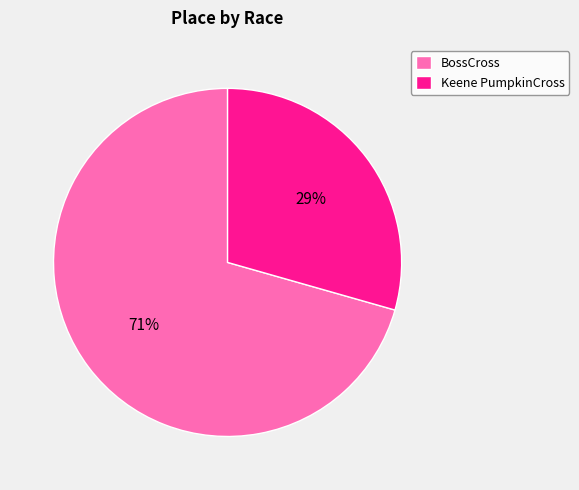

To the nearest percent, what is the combined percentage of Keene PumpkinCross and BossCross?

100%